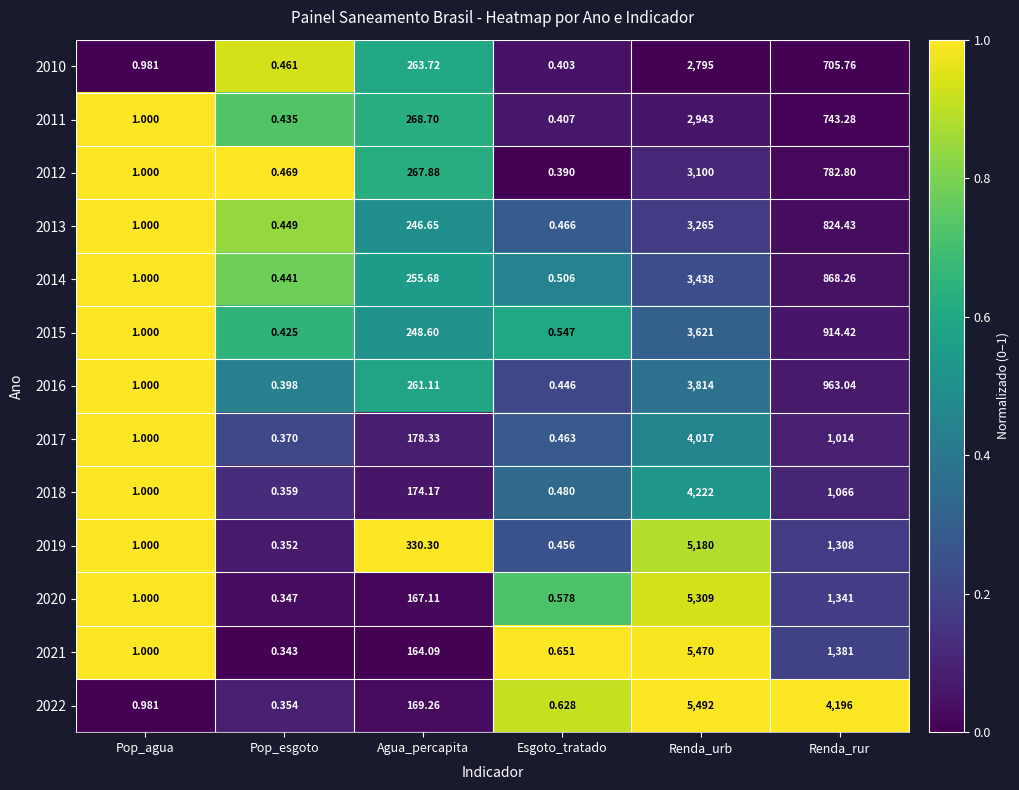

Which label corresponds to the smallest value in the chart?

Pop_esgoto